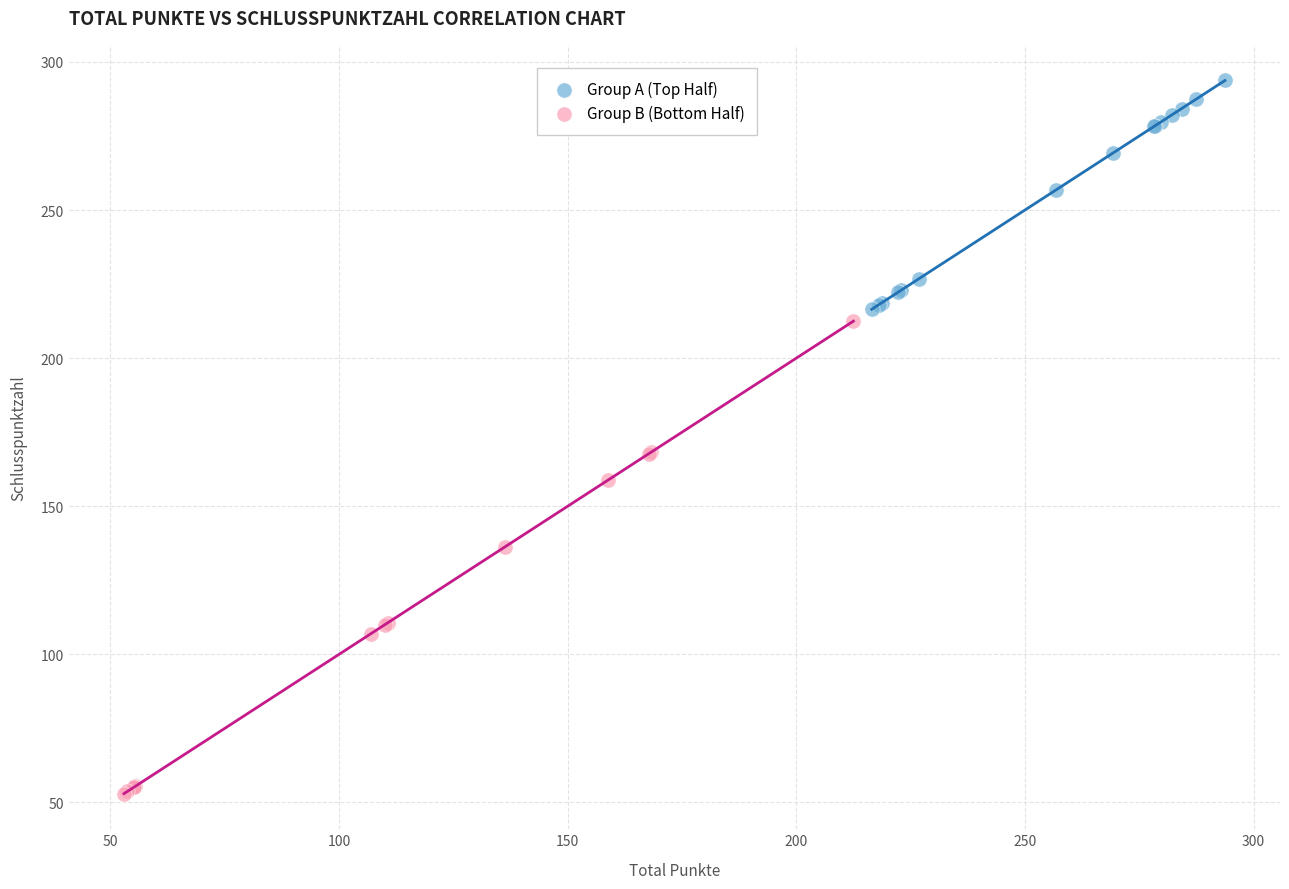

What are all the series names shown in the legend?

Group A (Top Half), Group B (Bottom Half)